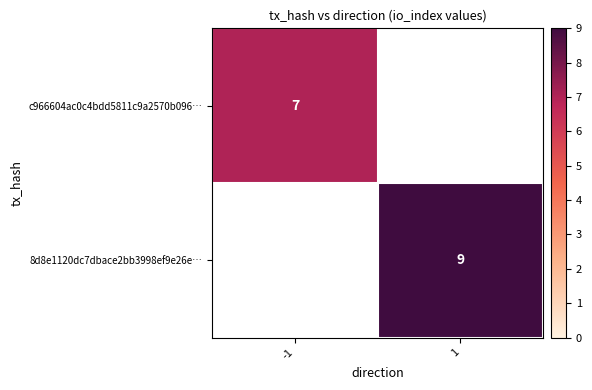

At how many categories does at least one series exceed 4?

2